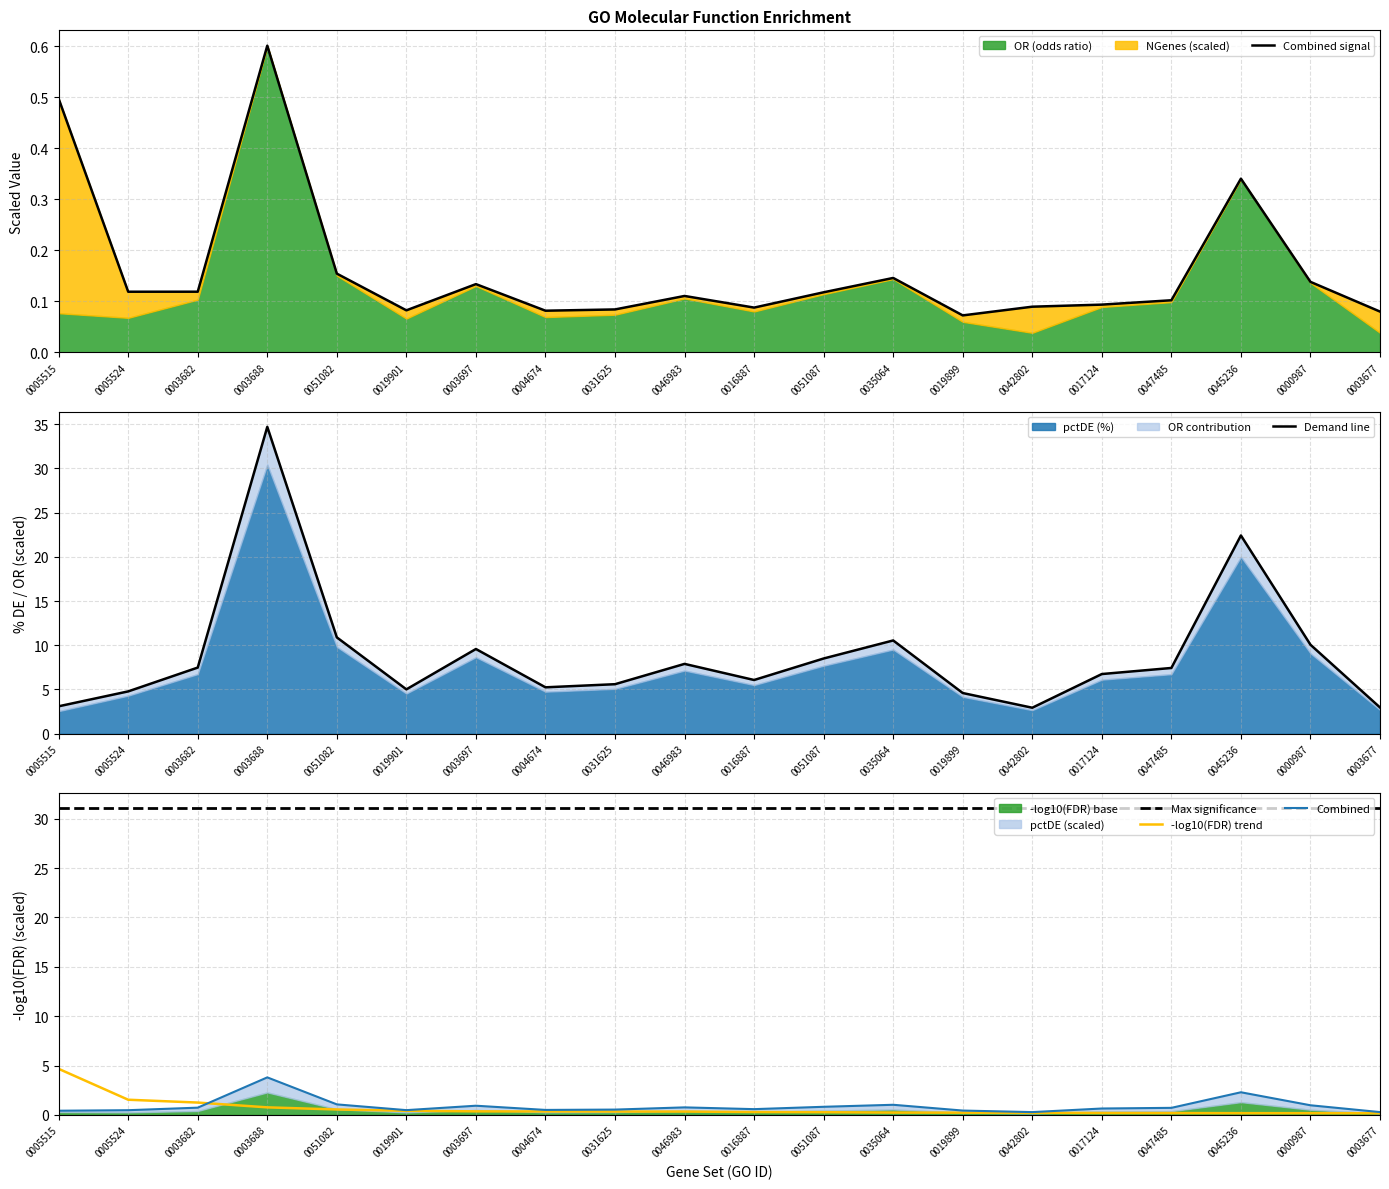

What is the difference between the highest and lowest values at 0003688?

34.1